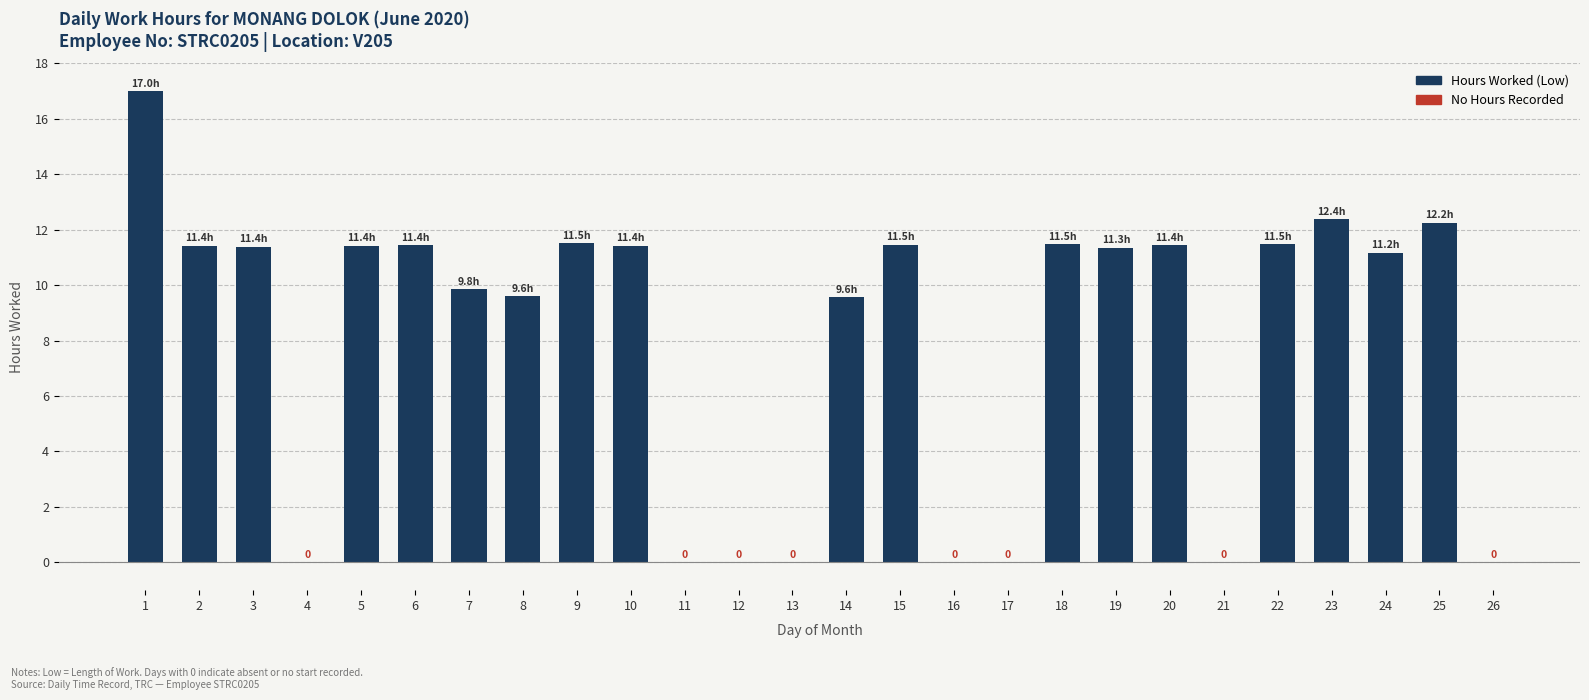

What is the ratio of the value at 20 to the value at 25?

0.9